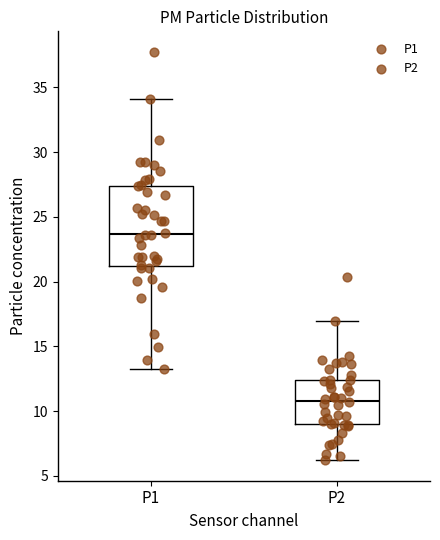

Which box has the highest median line?

P1